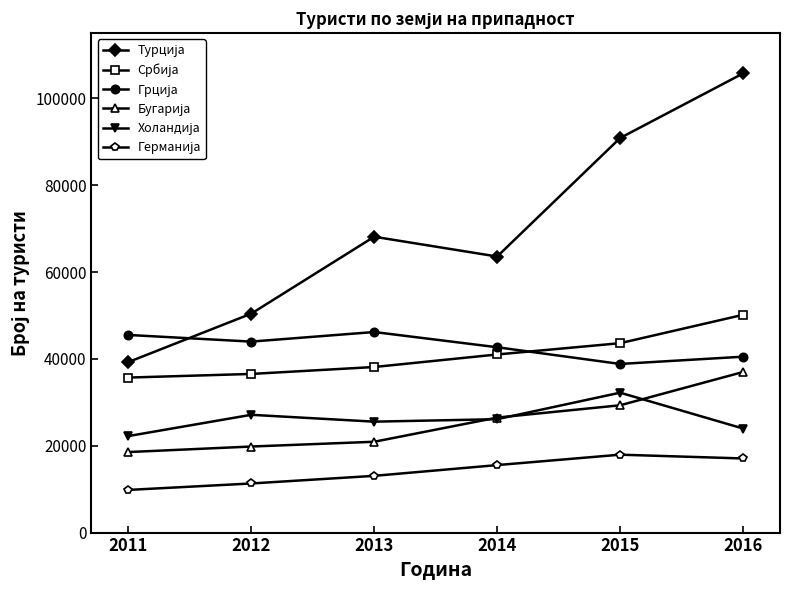

At which category is the sum across all series the highest?

2016